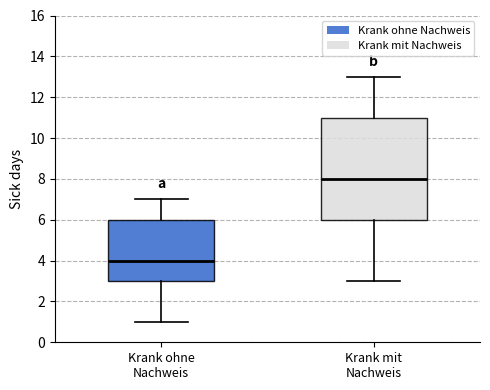

Comparing the boxes themselves (not the whiskers), which one is the tallest?

Krank mit Nachweis